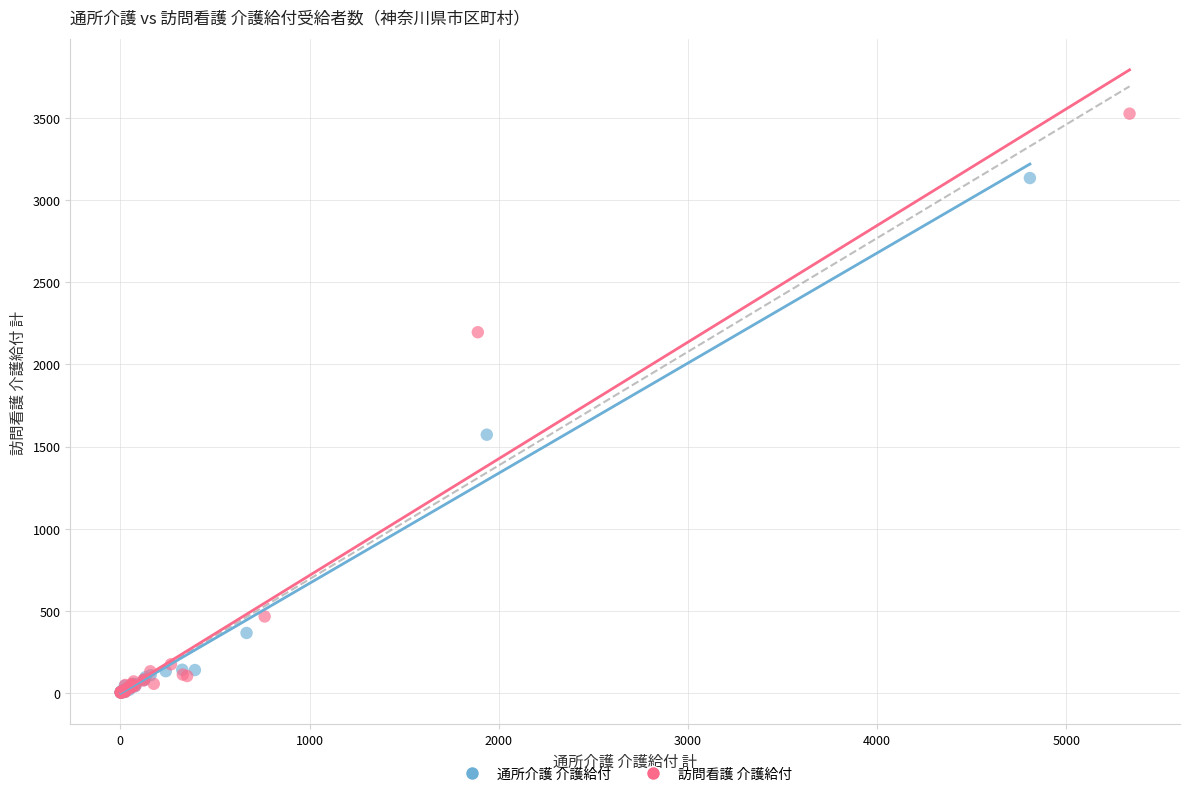

Which series has the largest Y range (max minus min)?

訪問看護 介護給付